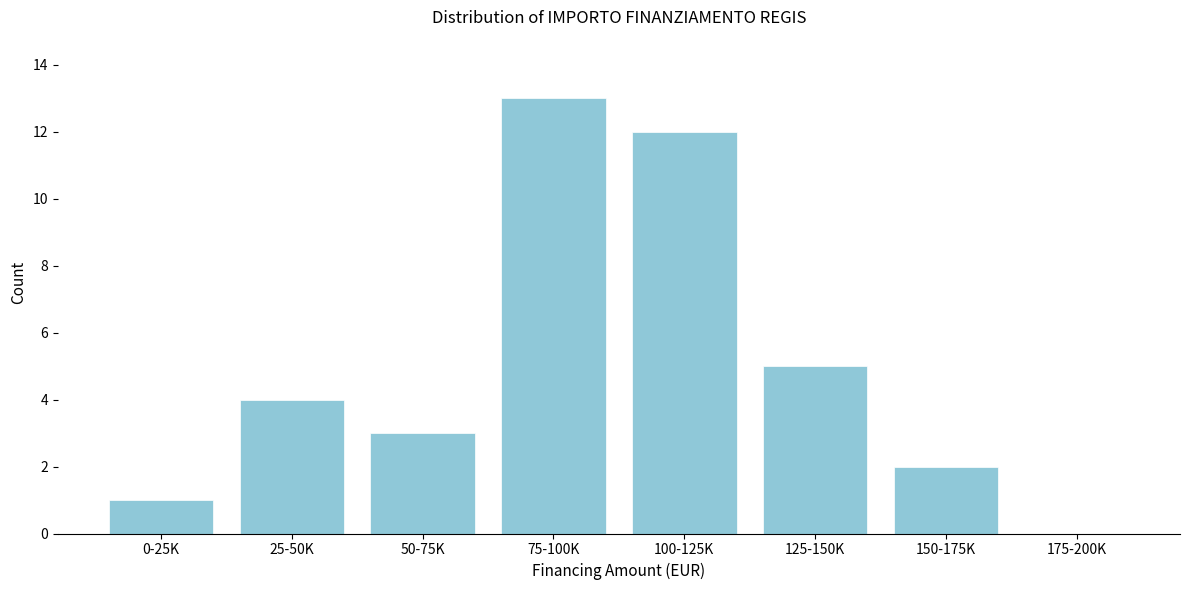

Reading right to left, transcribe all the data shown in this chart.

175-200K=0	150-175K=2	125-150K=5	100-125K=12	75-100K=13	50-75K=3	25-50K=4	0-25K=1